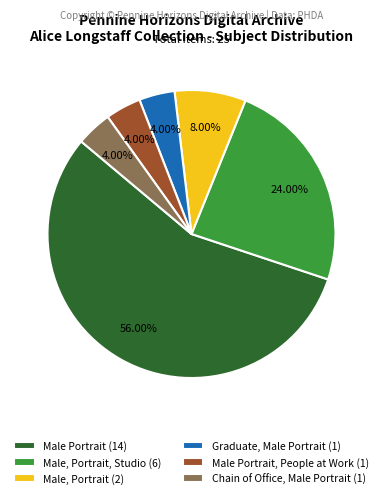

Does Male Portrait (14) account for over 50% of the chart?

Yes